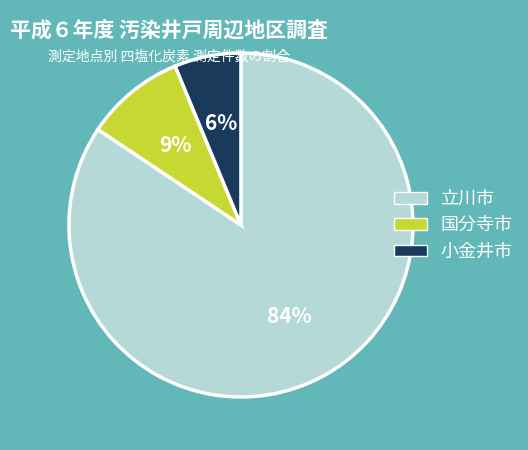

To the nearest percent, what is the combined percentage of 立川市 and 国分寺市?

94%